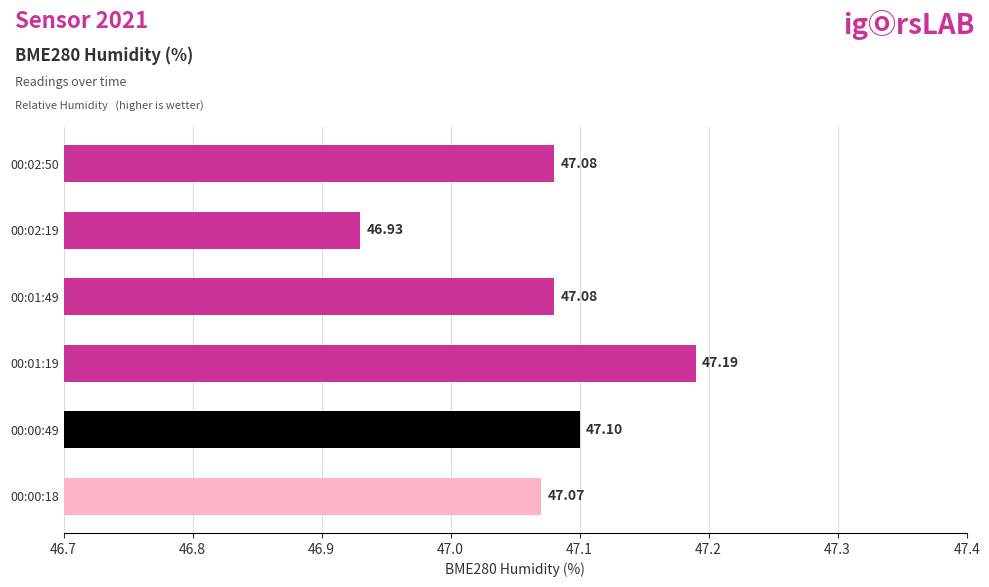

What is the change in value from 00:00:18 to 00:01:19?

+0.1